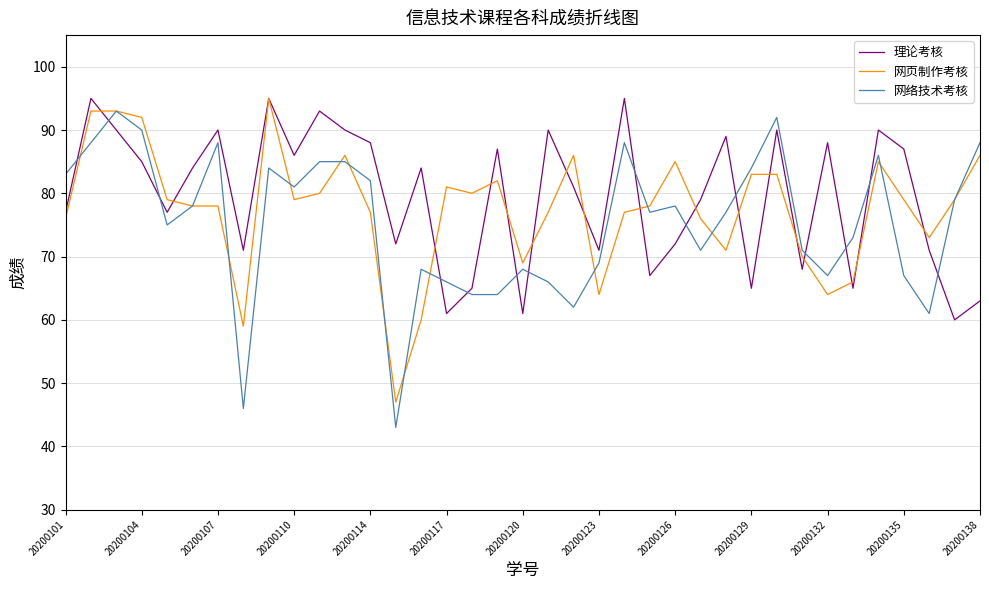

What is the maximum value shown in the chart?

95